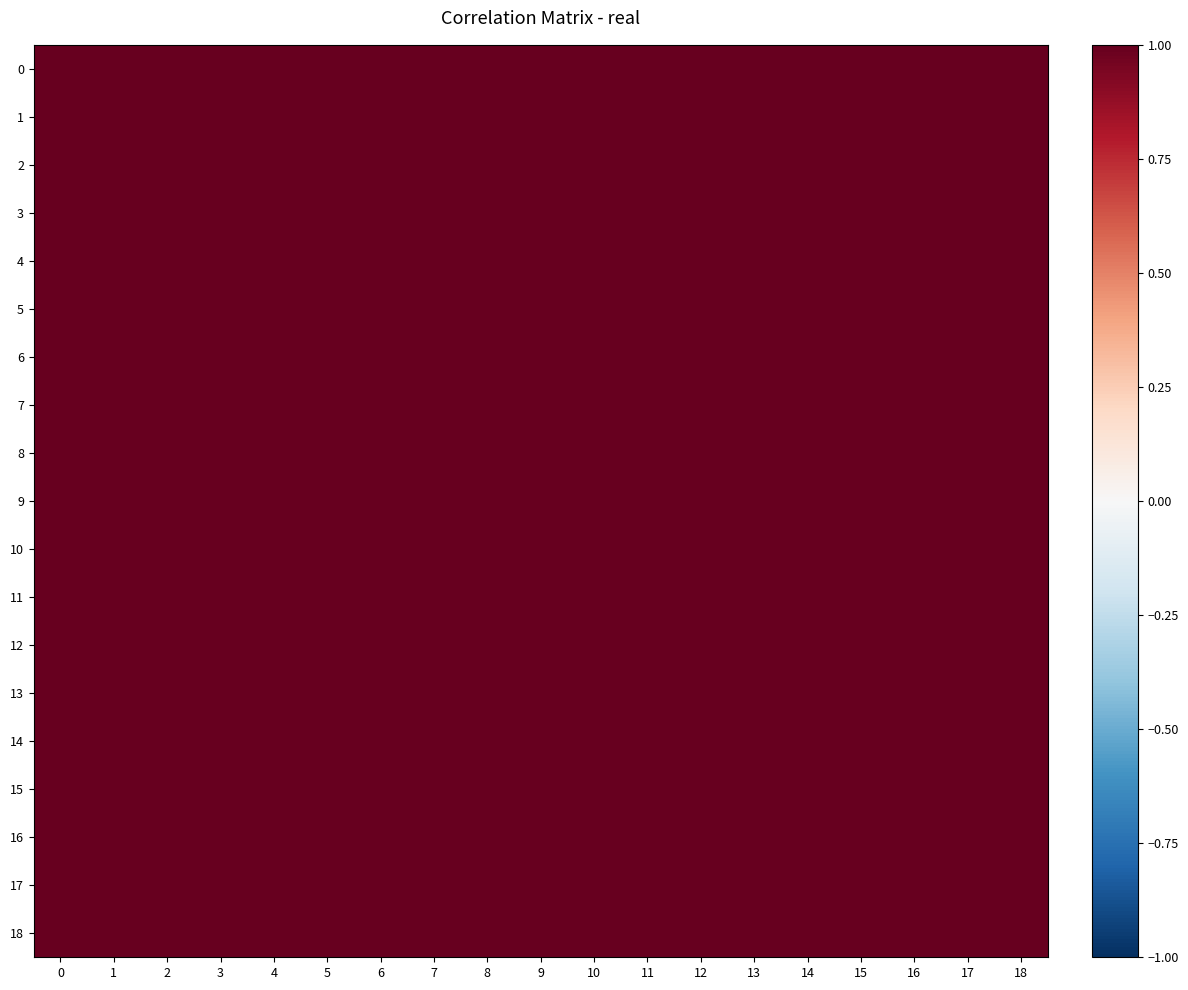

At which category is the sum across all series the highest?

7